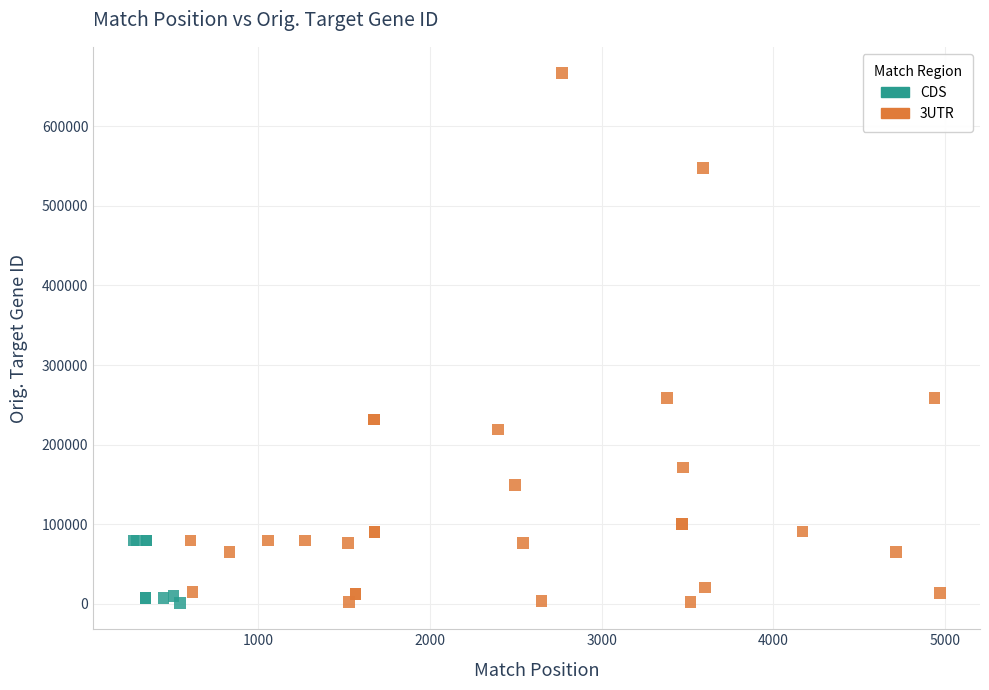

Which series contains the highest Y value?

3UTR